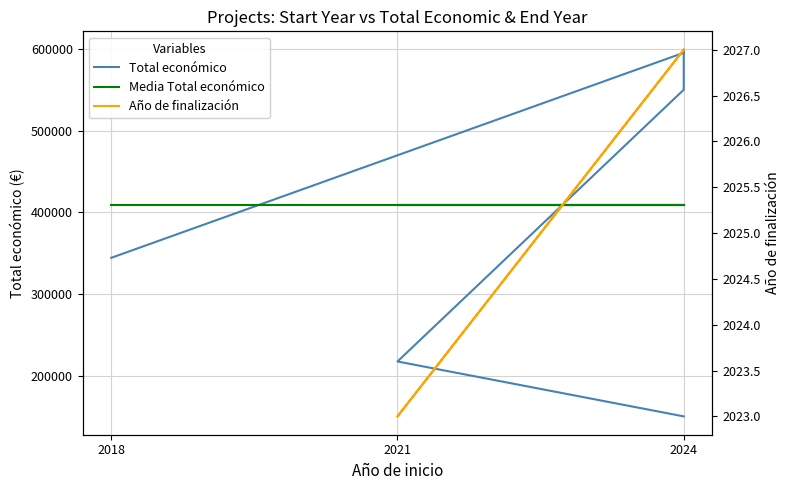

List the labels in order of value, smallest first.

2024, 2021, 2018, 2024, 2024, 2024